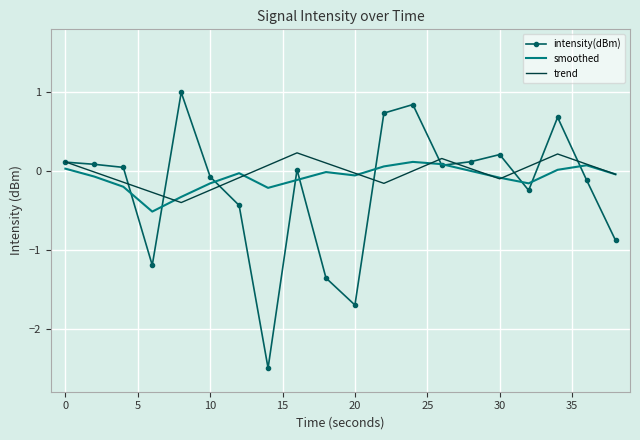

What is the smallest value displayed?

-2.5